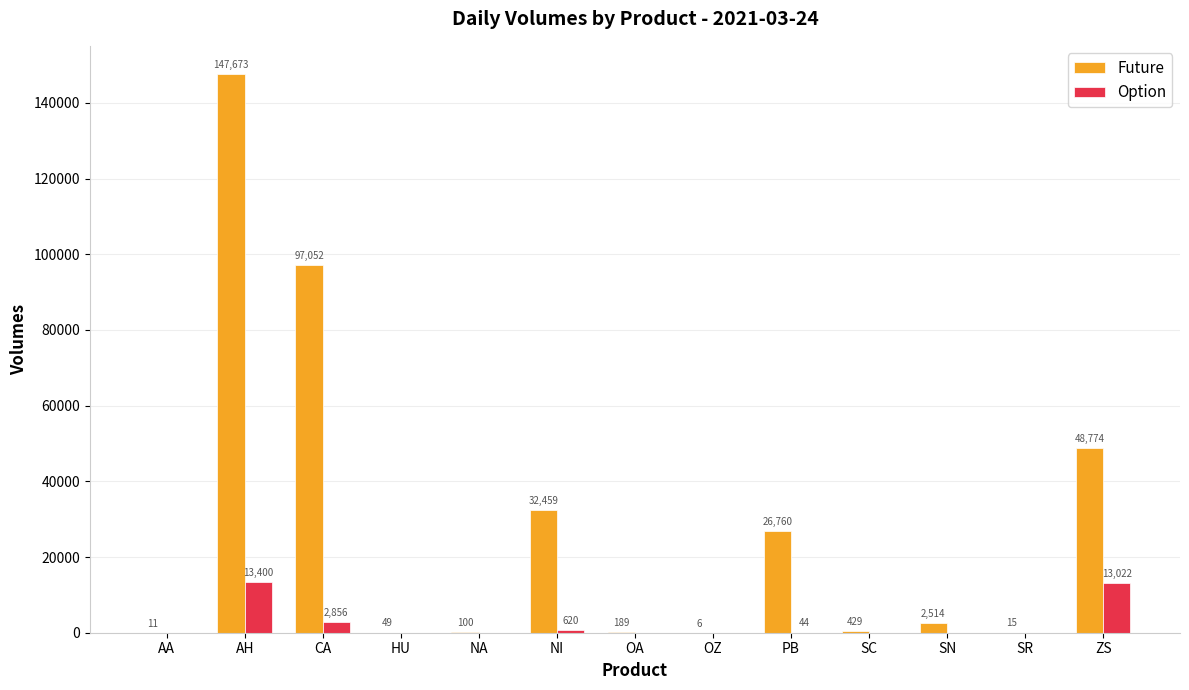

At which label does Option reach its peak?

AH